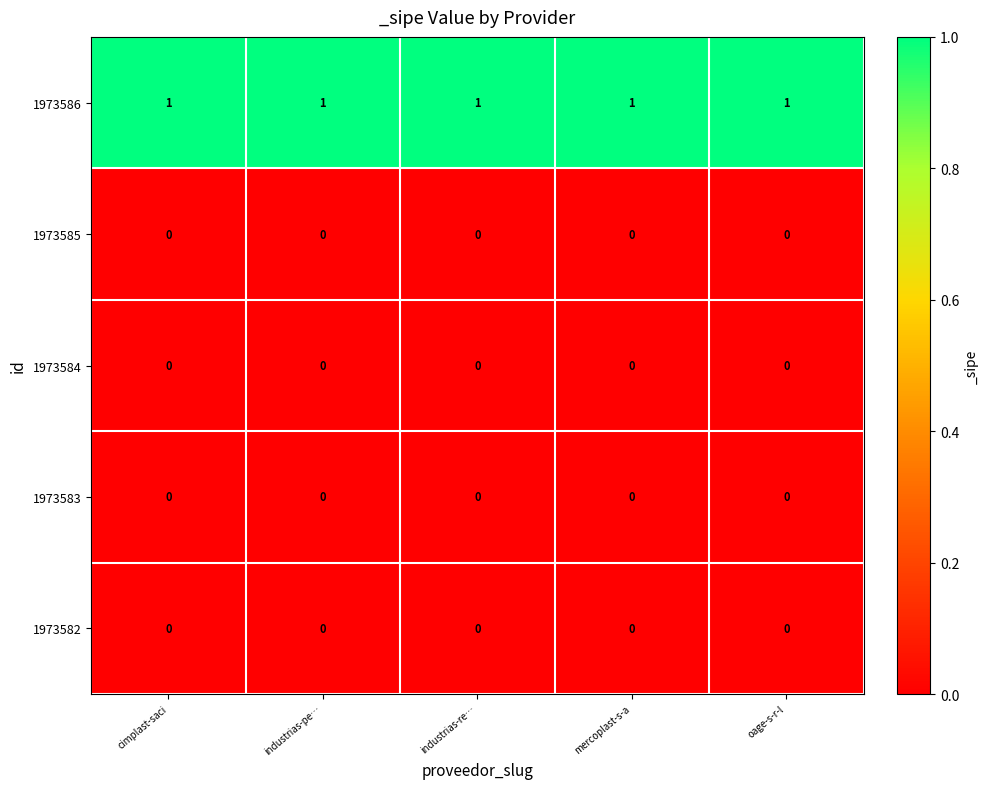

The value of 1973582 at mercoplast-s-a is 0. True or false?

True